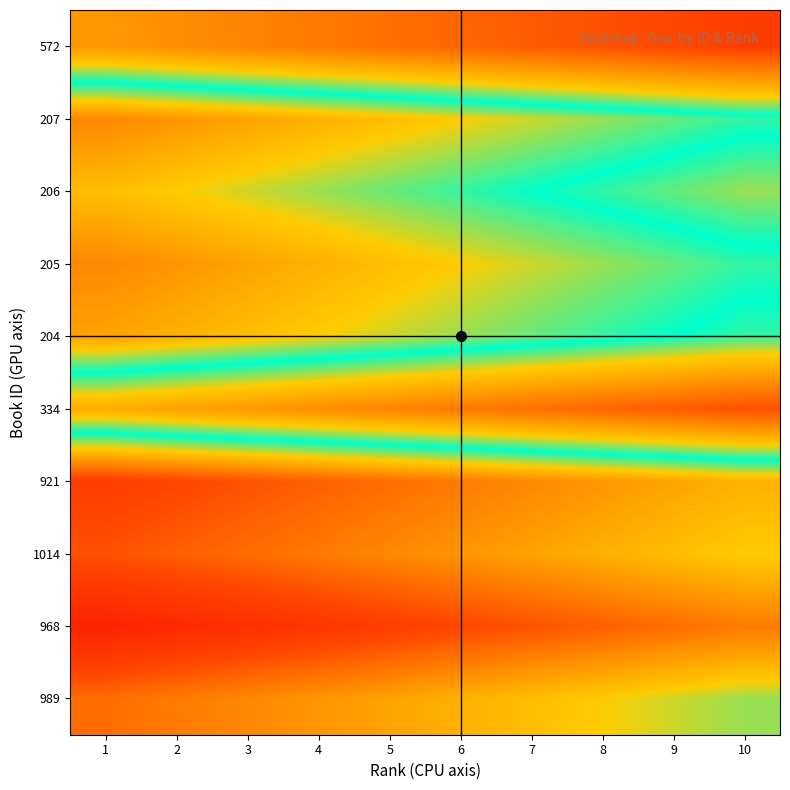

What is the total value across all series at 5?

19996.0